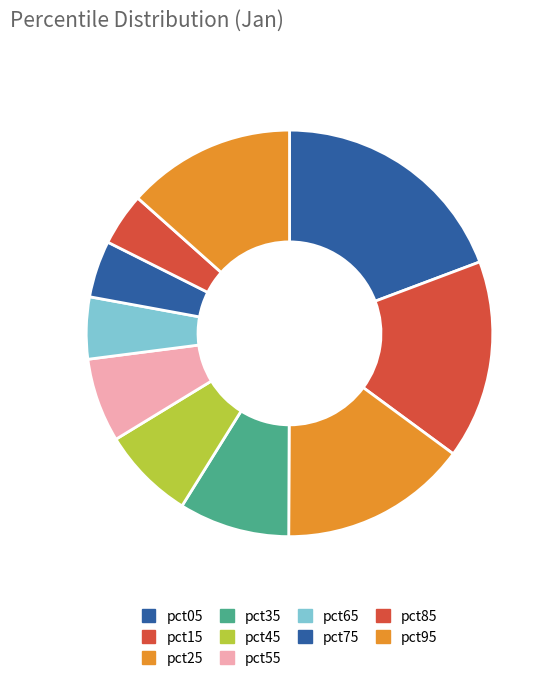

Which has a higher value, pct25 or pct95?

pct25